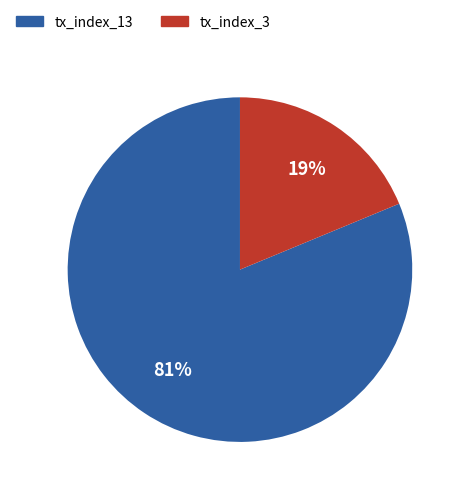

What is the smallest slice in the pie chart?

tx_index_3